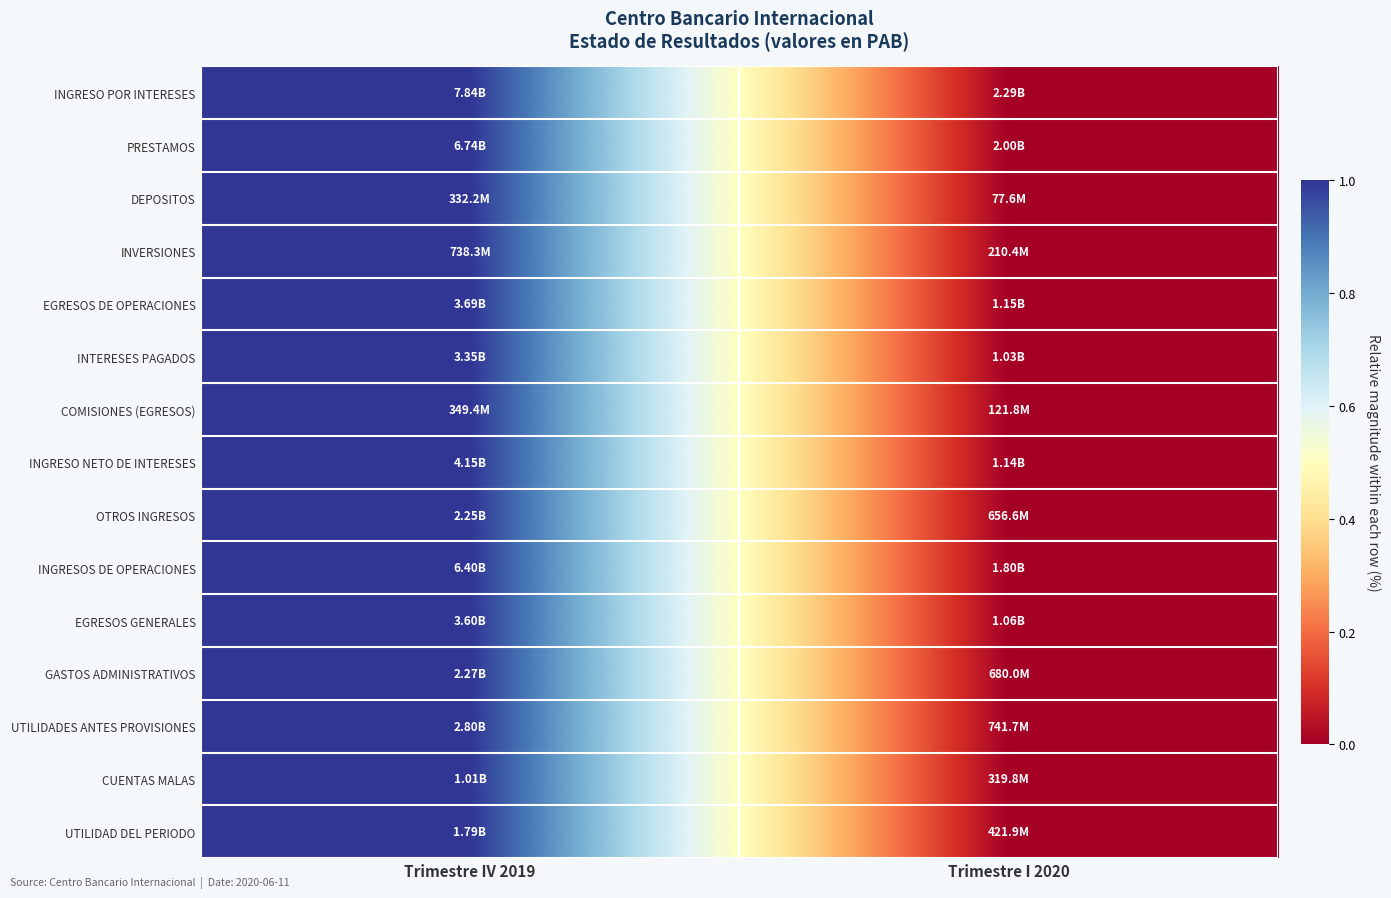

Which series has the largest range (max minus min)?

INGRESO POR INTERESES